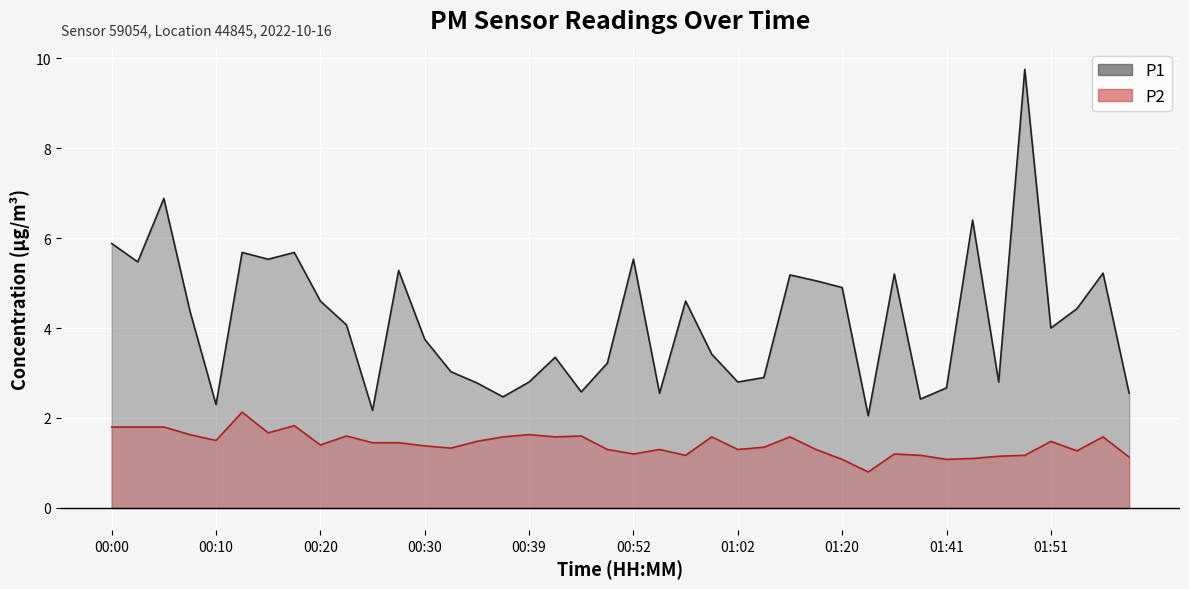

What is the difference between the second highest and second lowest values in the P2 series?

0.8